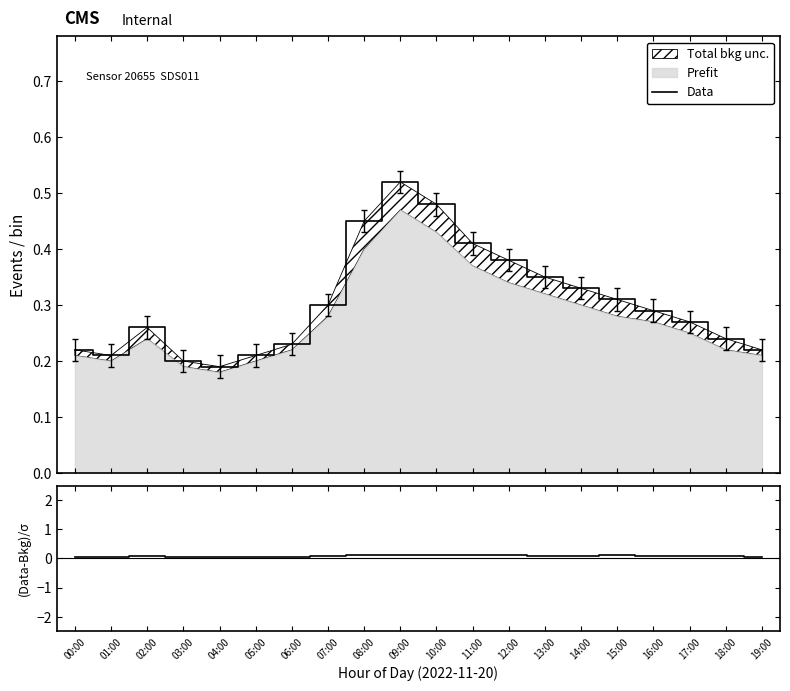

The value of (P1-P2)/P2 at 02:00 is 0.1. True or false?

True